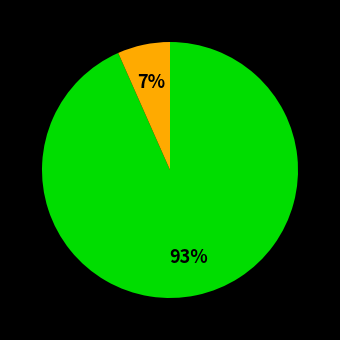

Does any single category account for the majority?

Yes